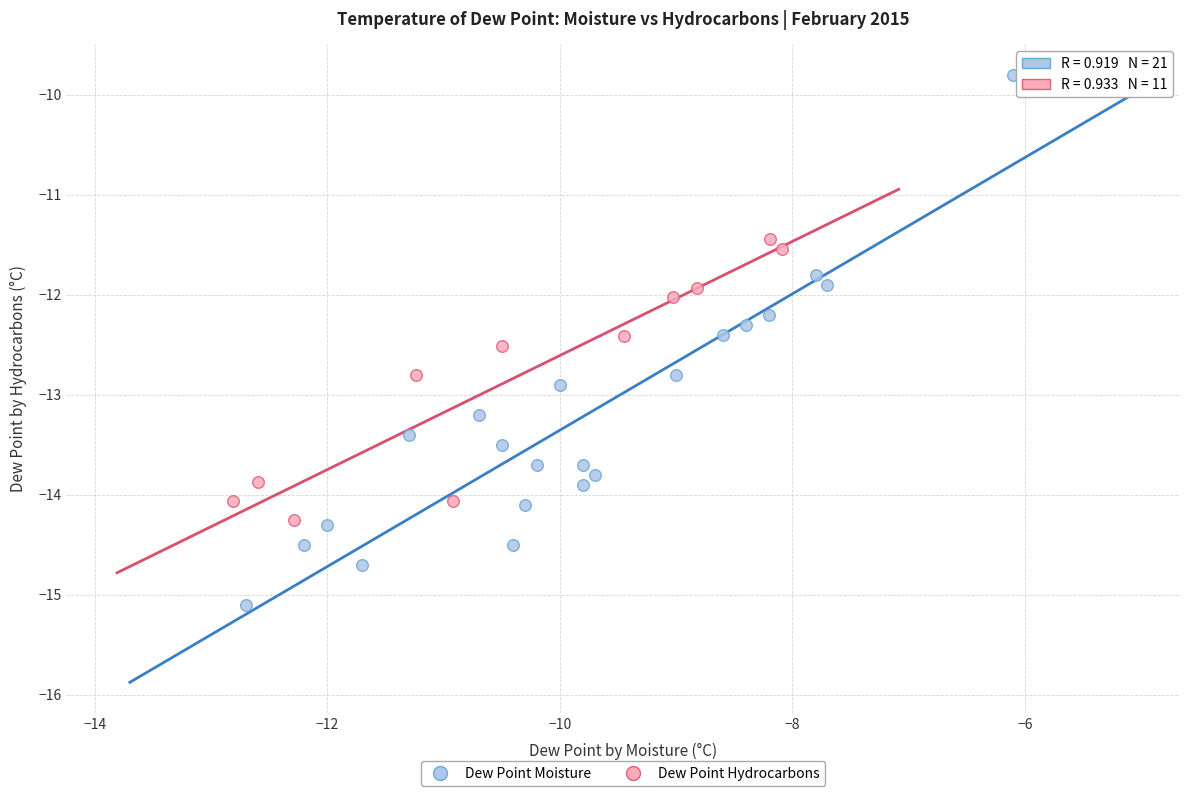

Which series has the widest spread of Y values?

Dew Point Moisture